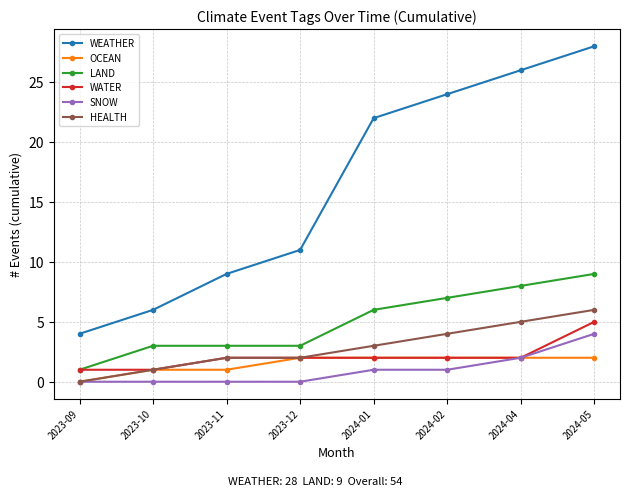

How many positive values does the HEALTH series have?

7